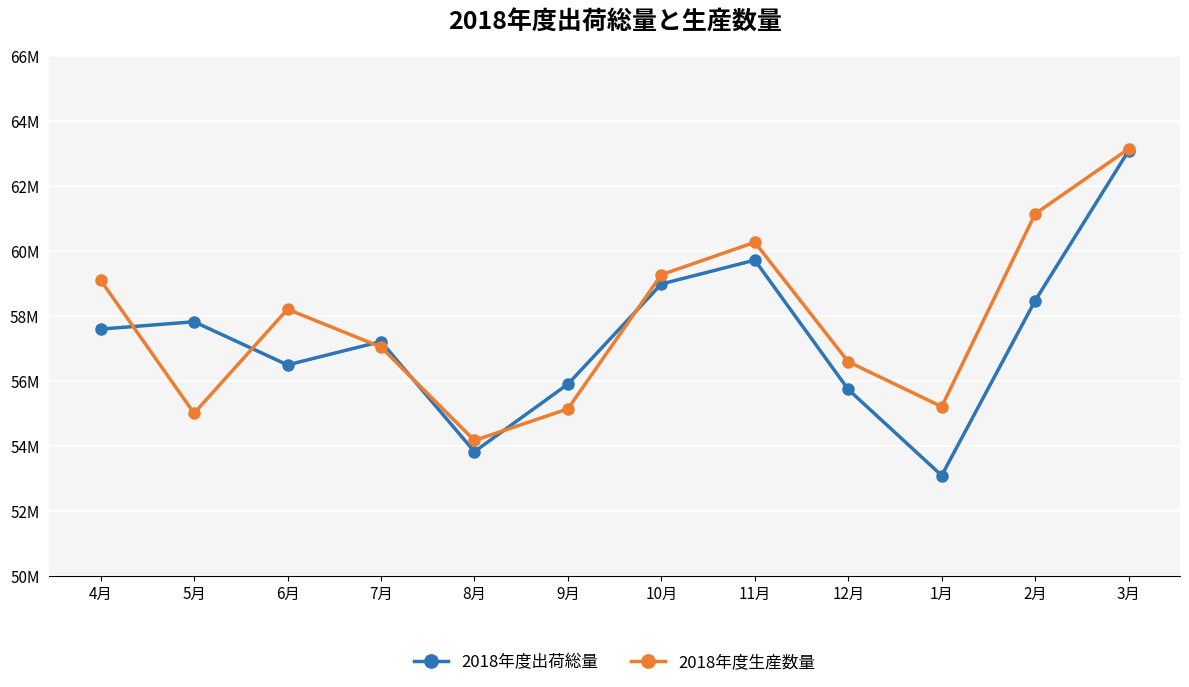

How many categories are shown in the chart?

12